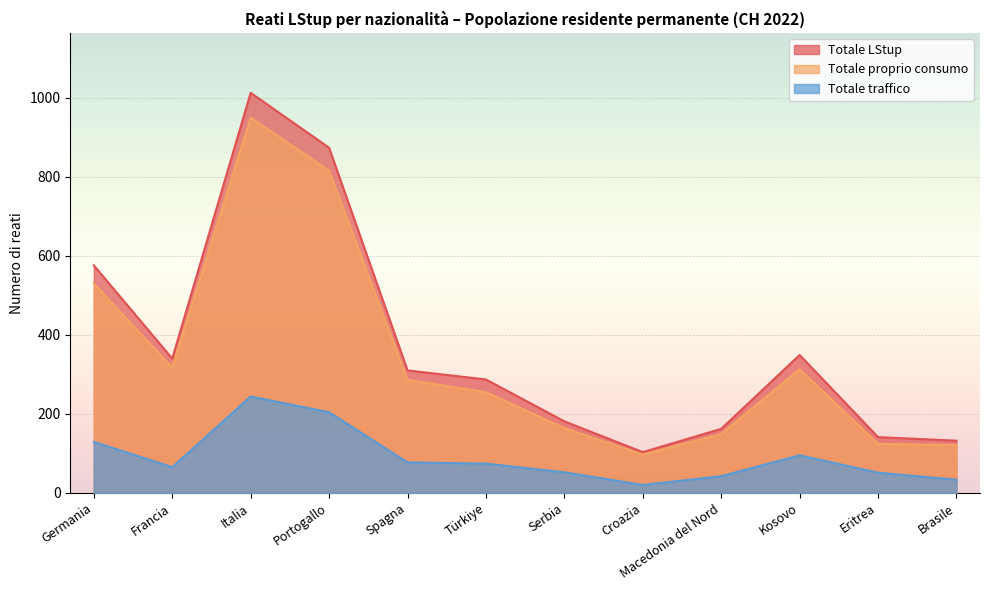

What is the difference between the second highest and minimum values in the Totale proprio consumo series?

719